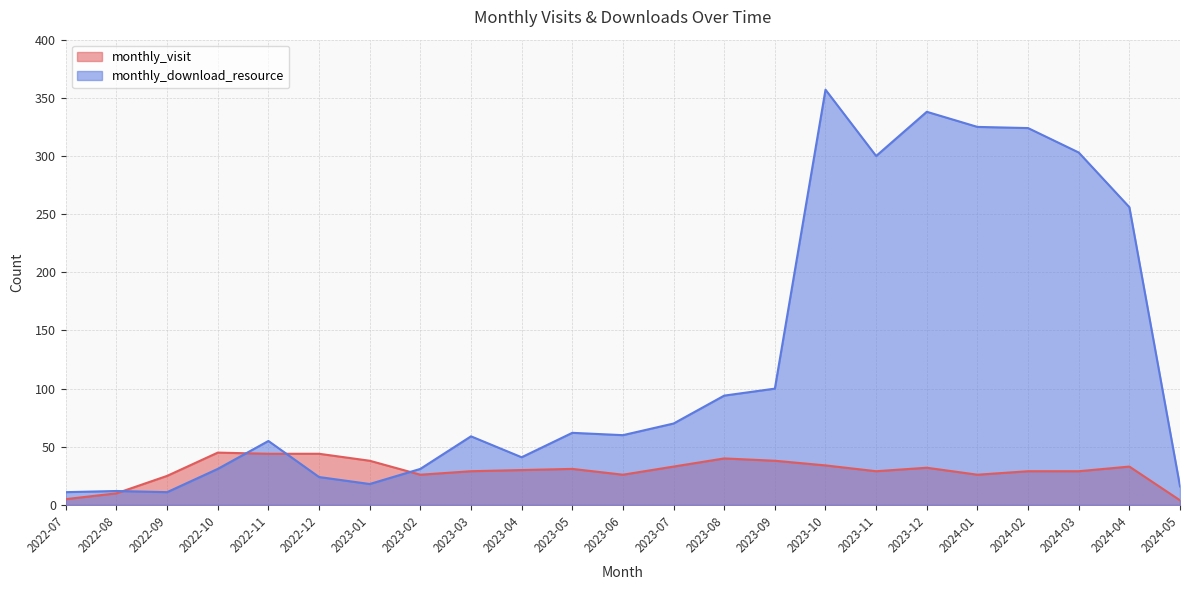

At 2023-02, list the series in order from smallest to largest.

monthly_visit, monthly_download_resource